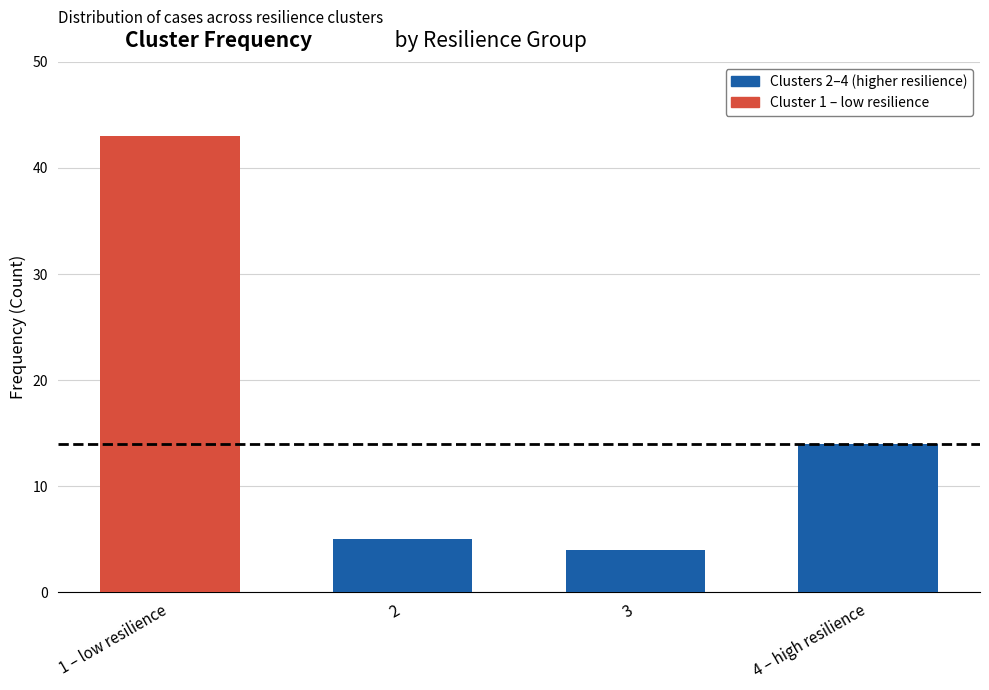

How many distinct data groups are displayed?

1